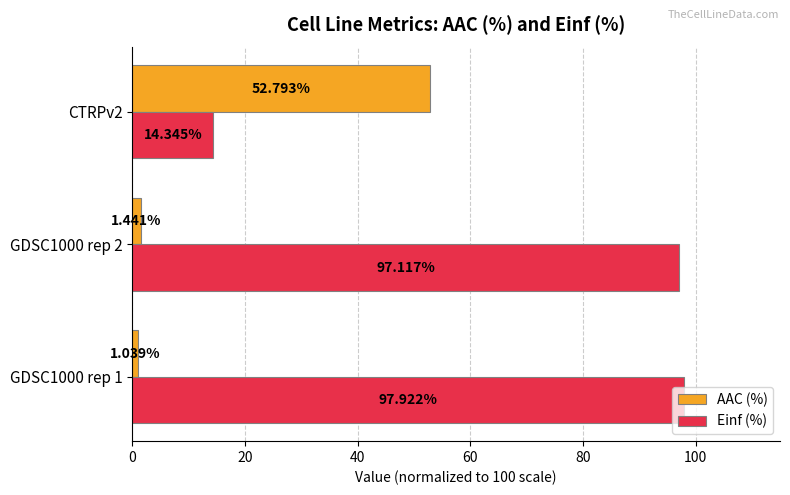

What is the greatest value displayed?

97.9